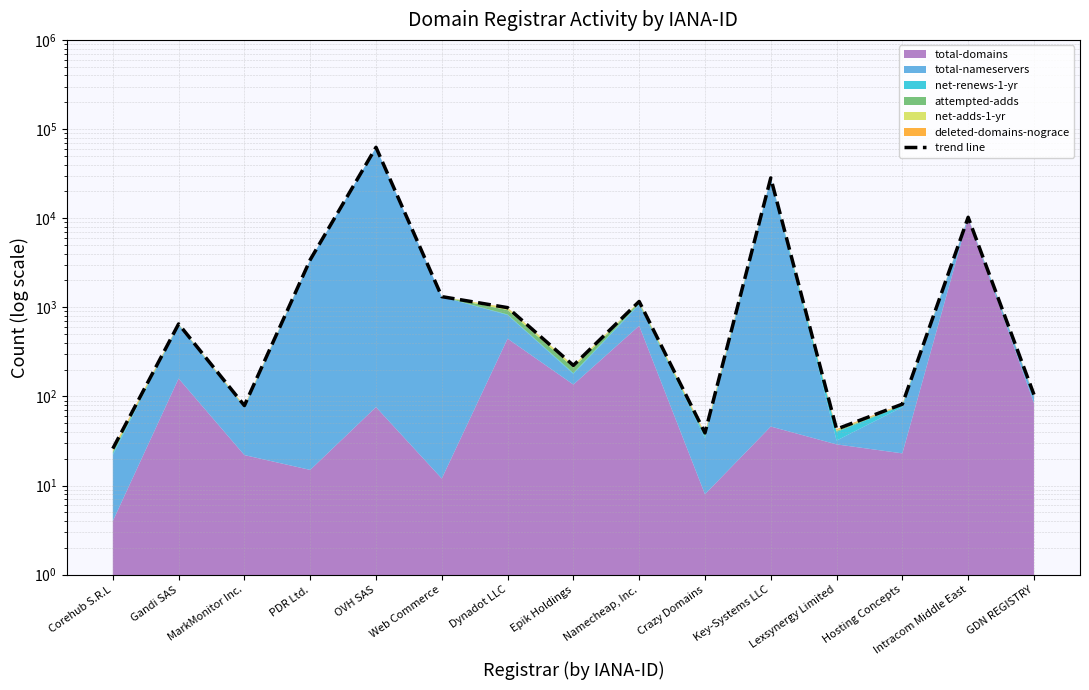

Is it true that the value at Hosting Concepts is 82?

True